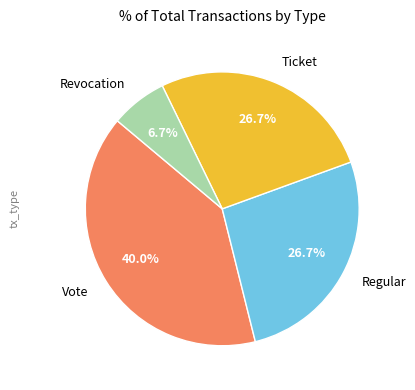

Is there a majority slice in this chart?

No